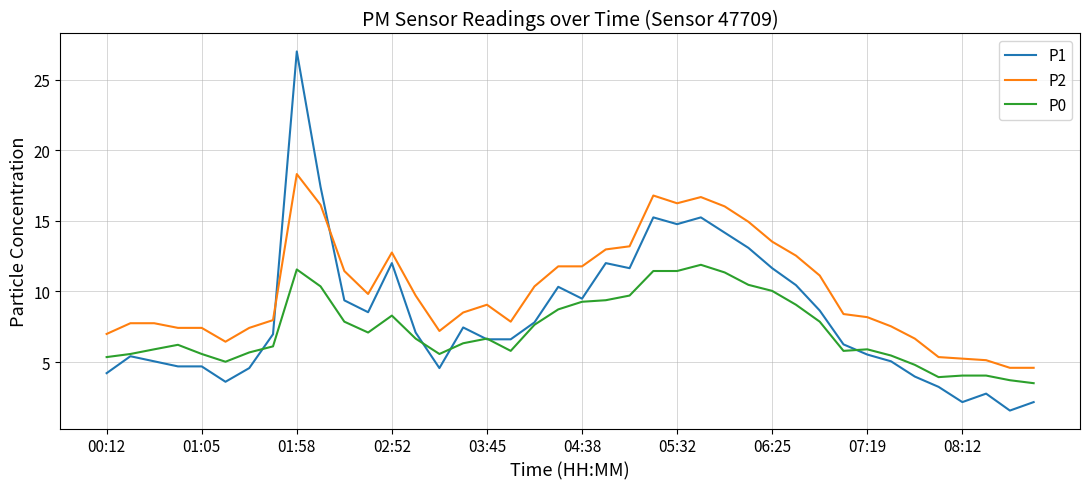

Rank the series by their maximum value, from lowest to highest.

P0, P2, P1